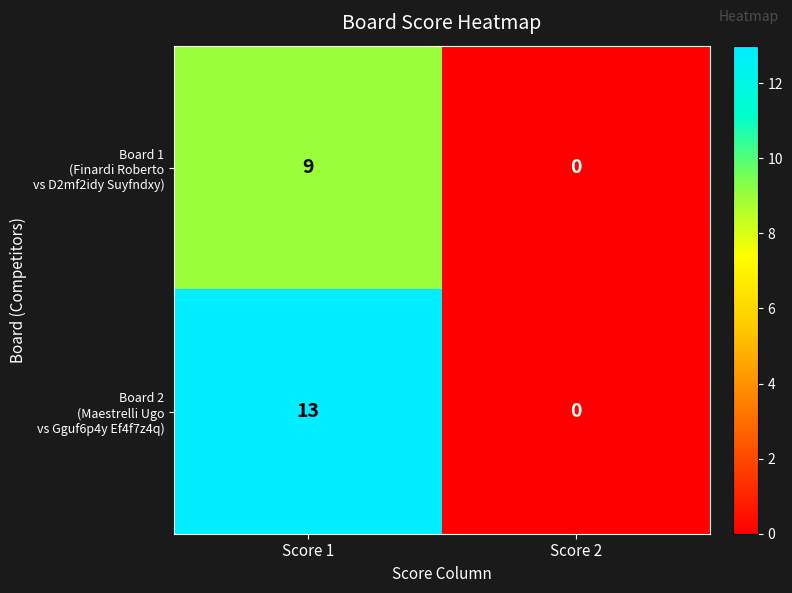

What is the difference between the highest and lowest values at Score 1?

4